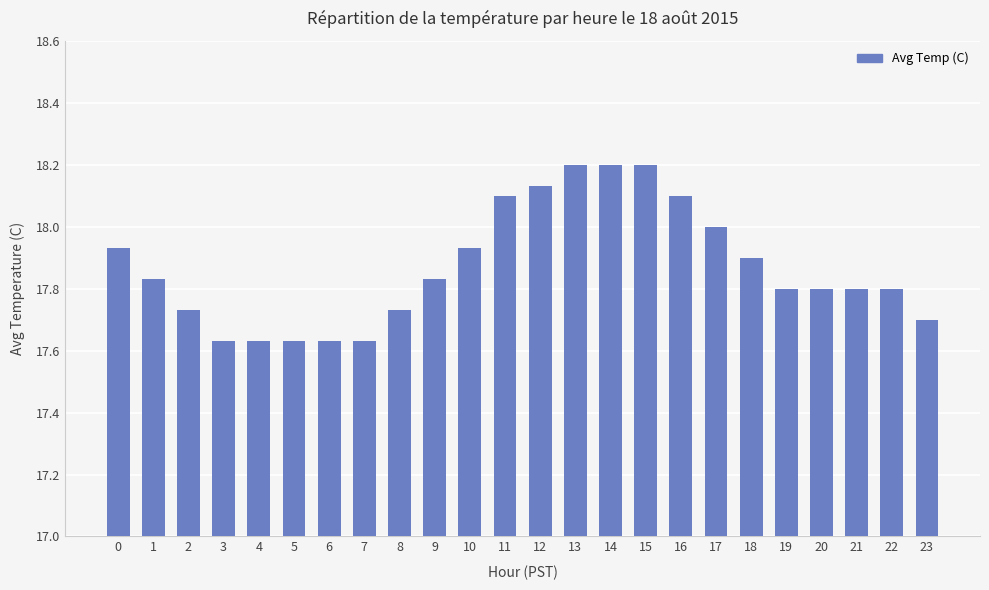

What is the ratio of the value at 11 to the value at 14?

1.0